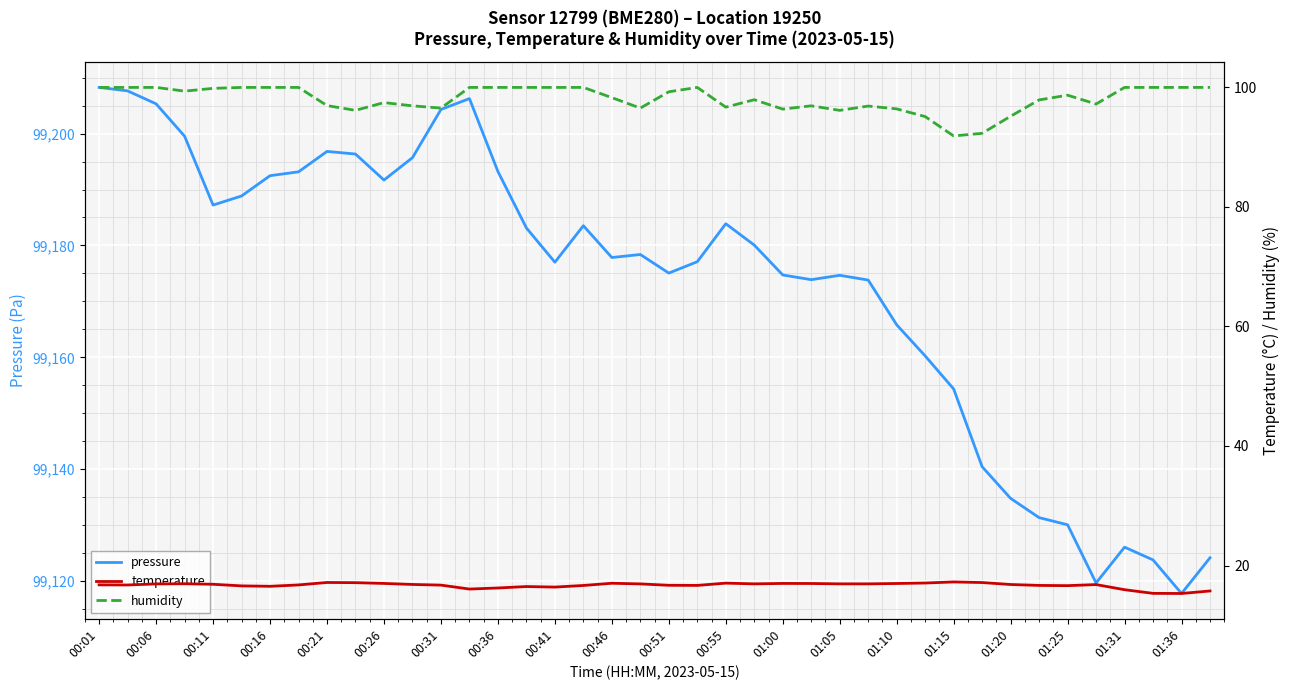

The temperature series shows 4.6 at 01:00. True or false?

False